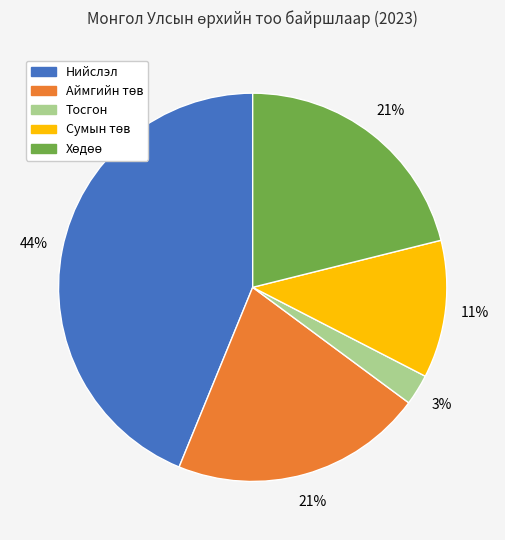

Count the number of slices in the pie.

5